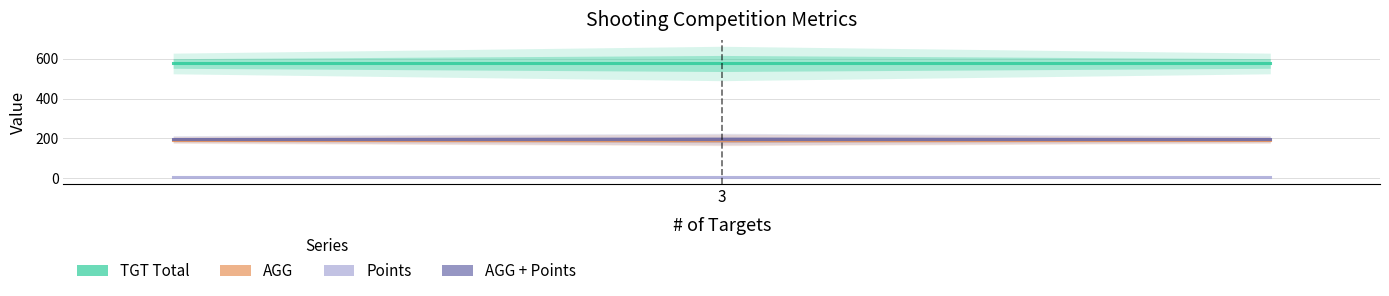

Is it true that AGG + Points equals 71 at 3?

False